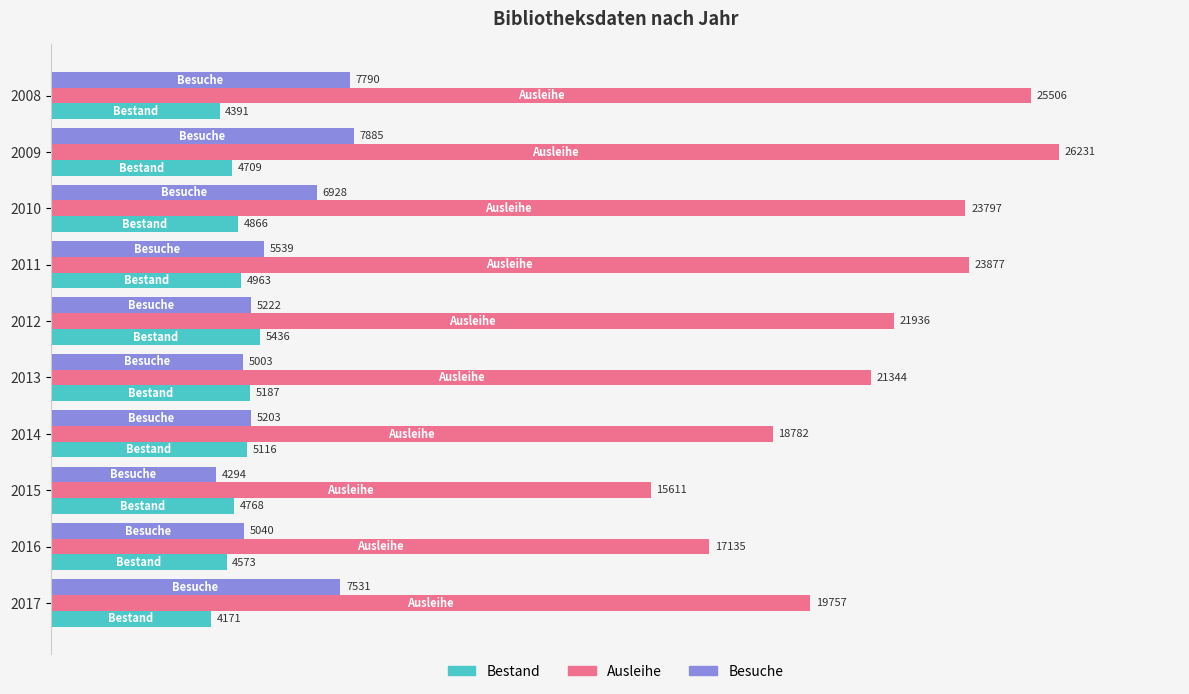

How many values in the Ausleihe series are below 21936?

5